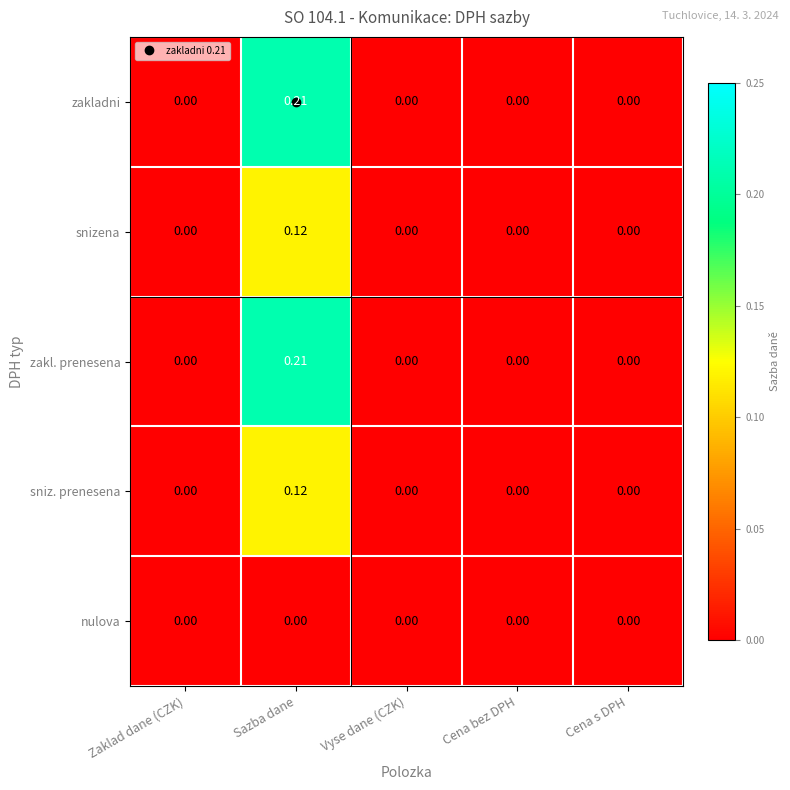

At which category is the sum across all series the highest?

Sazba dane